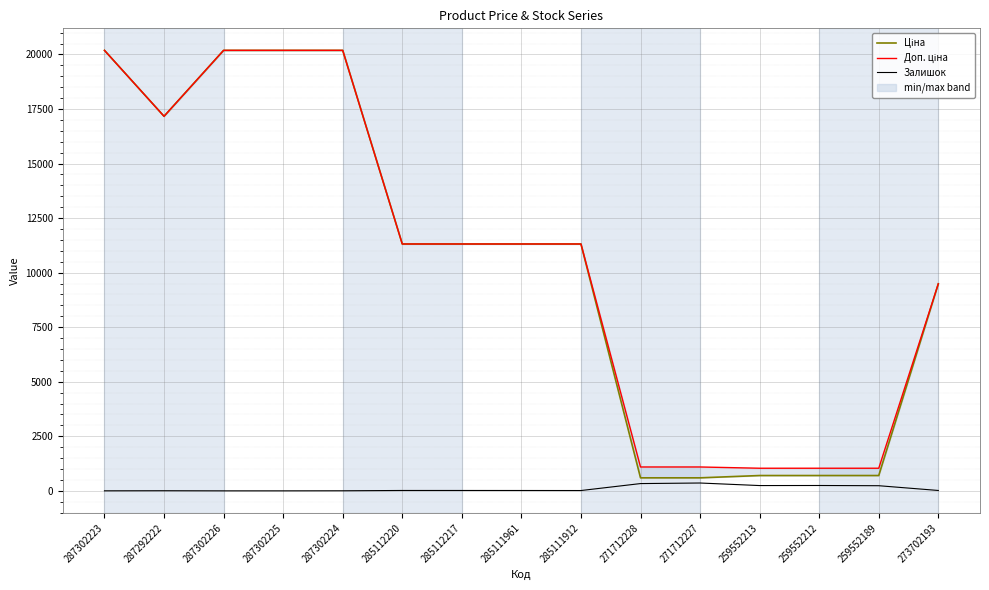

Reading left to right, extract all data points from this chart.

Ціна: 287302223=20186.0	287292222=17165.0	287302226=20186.0	287302225=20186.0	287302224=20186.0	285112220=11312.5	285112217=11312.5	285111961=11312.5	285111912=11312.5	271712228=596.5	271712227=596.5	259552213=701.4	259552212=701.4	259552189=701.4	273702193=9488.2
Доп. ціна: 287302223=20186.0	287292222=17165.0	287302226=20186.0	287302225=20186.0	287302224=20186.0	285112220=11312.5	285112217=11312.5	285111961=11312.5	285111912=11312.5	271712228=1093.7	271712227=1093.7	259552213=1036.0	259552212=1036.0	259552189=1036.0	273702193=9488.2
Залишок: 287302223=1.0	287292222=5.0	287302226=0.0	287302225=0.0	287302224=3.0	285112220=17.0	285112217=17.0	285111961=16.0	285111912=14.0	271712228=333.0	271712227=359.0	259552213=242.0	259552212=245.0	259552189=235.0	273702193=17.0